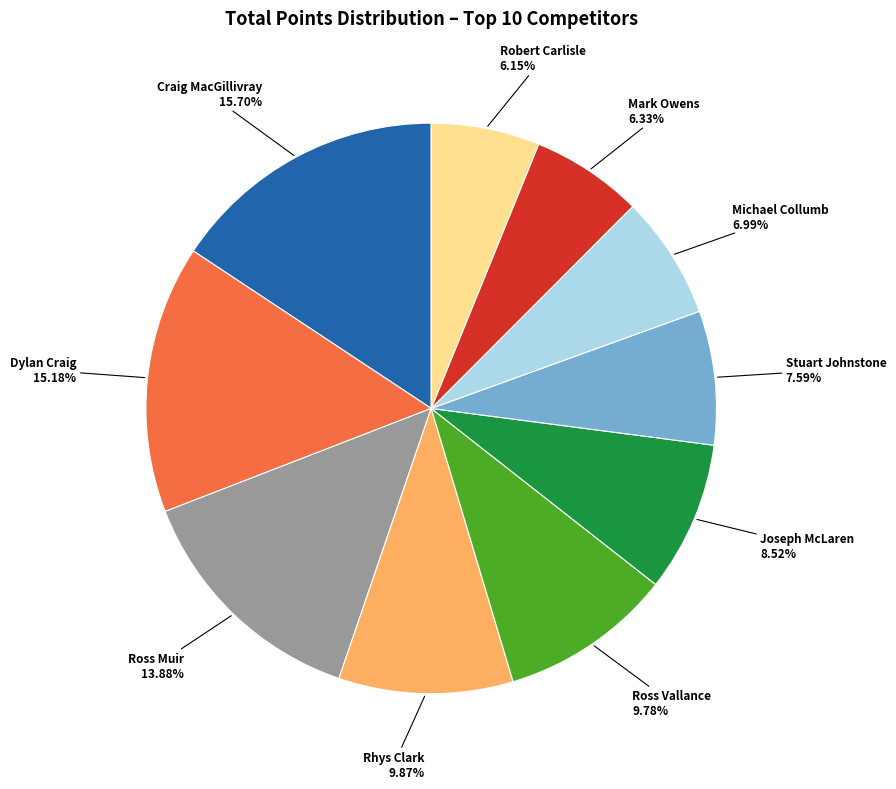

To the nearest percent, what is the difference between the largest and smallest slice percentages?

10%